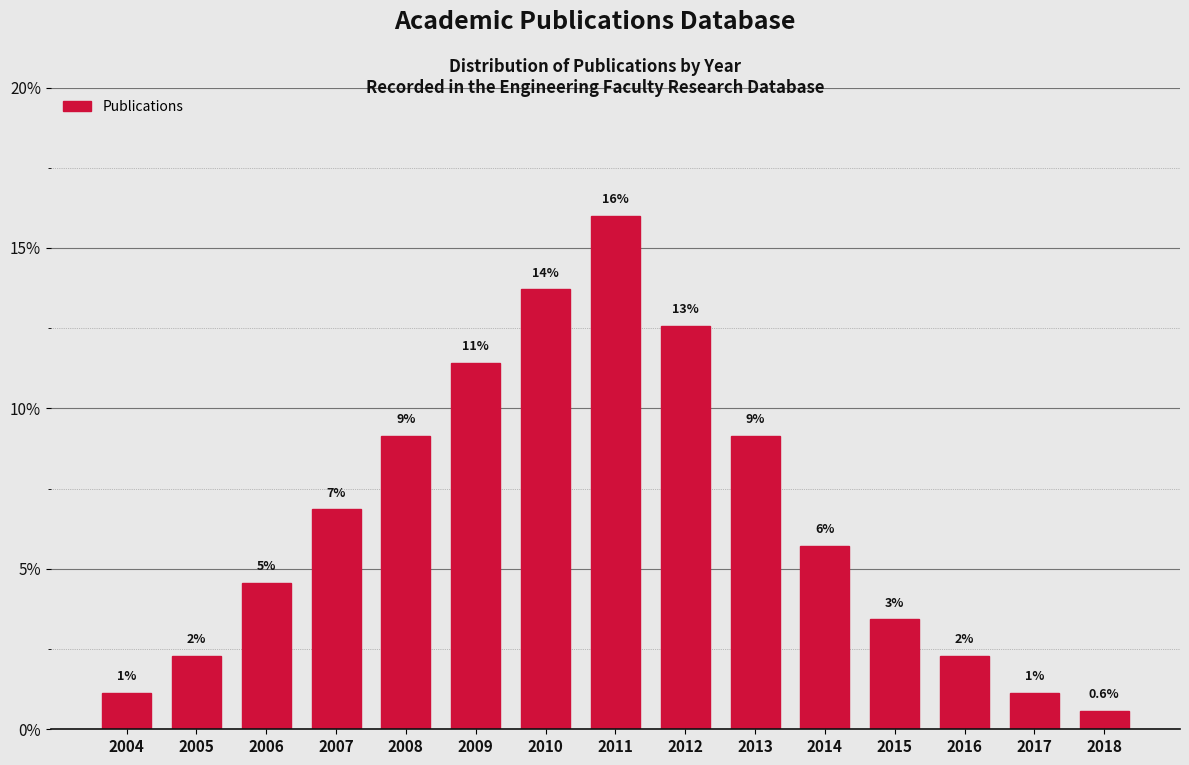

Does the chart contain any negative values?

No